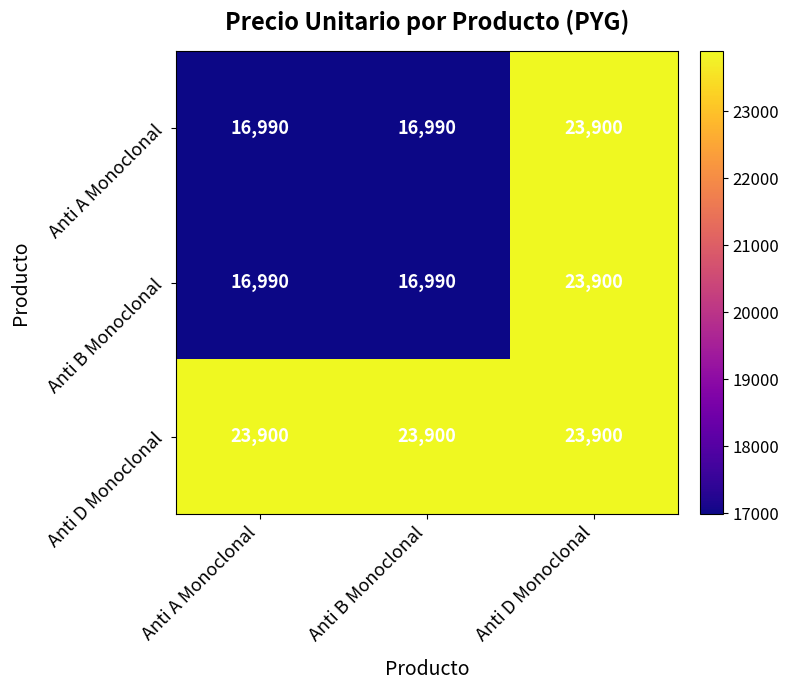

What is the greatest value displayed?

23900